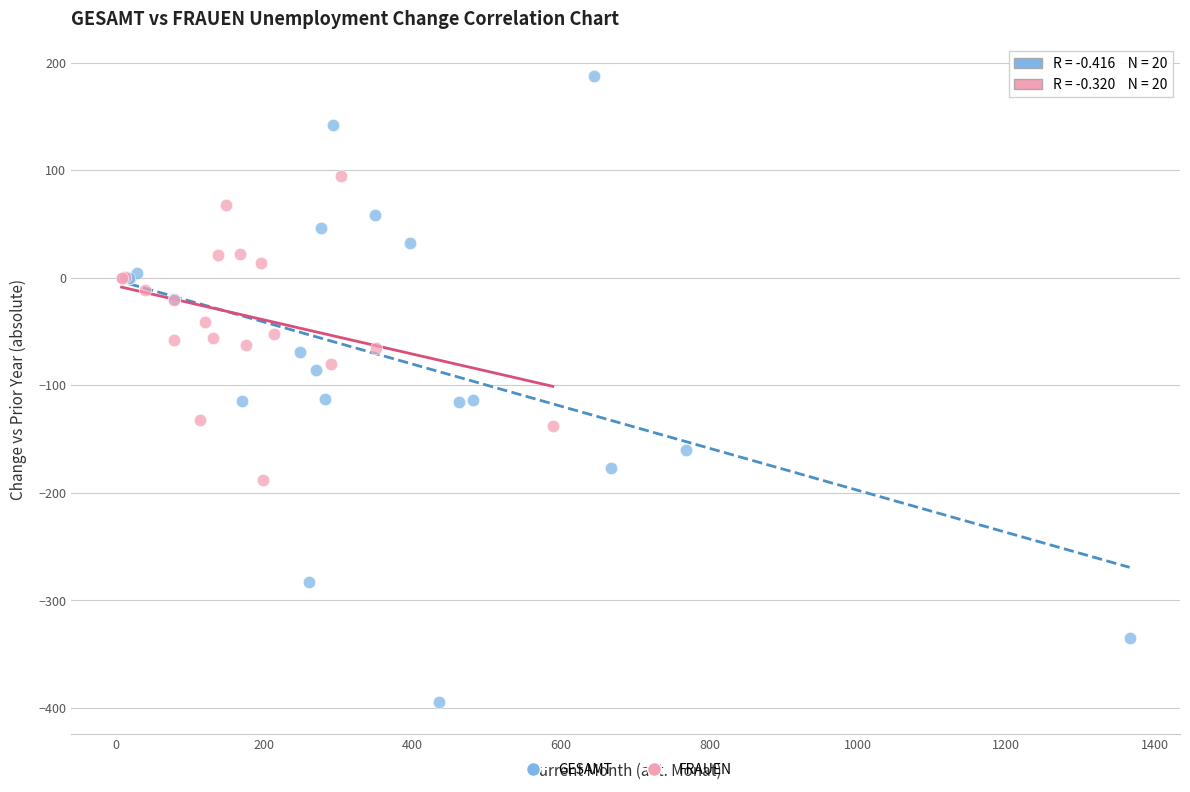

What are all the series names shown in the legend?

GESAMT, FRAUEN